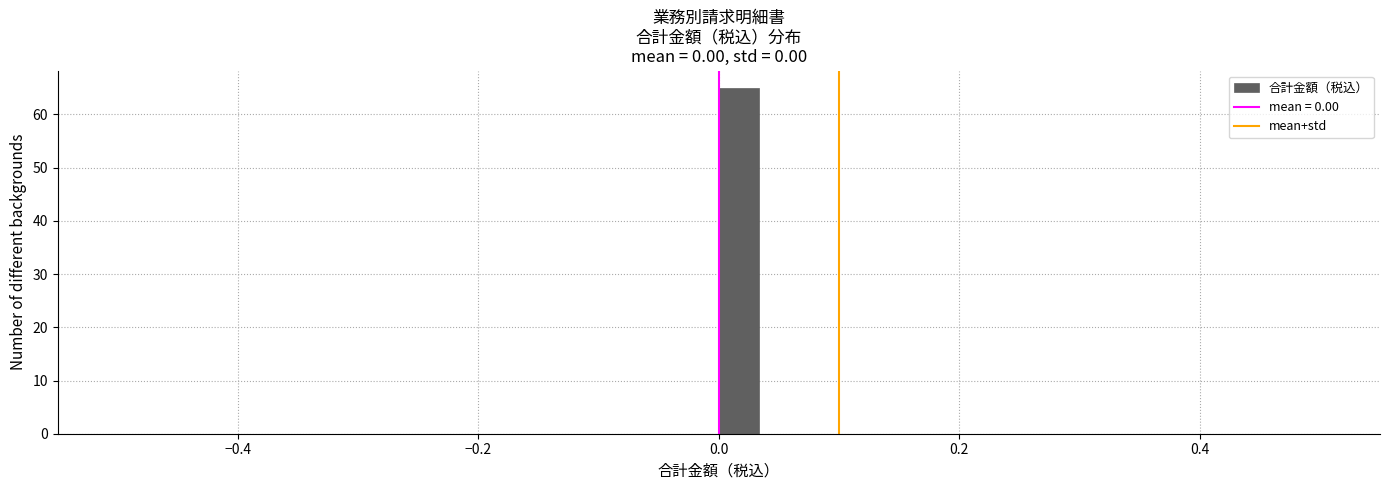

Around what value on the x-axis is the tallest bar? Give the approximate position of its centre, as read against the axis.

0.02